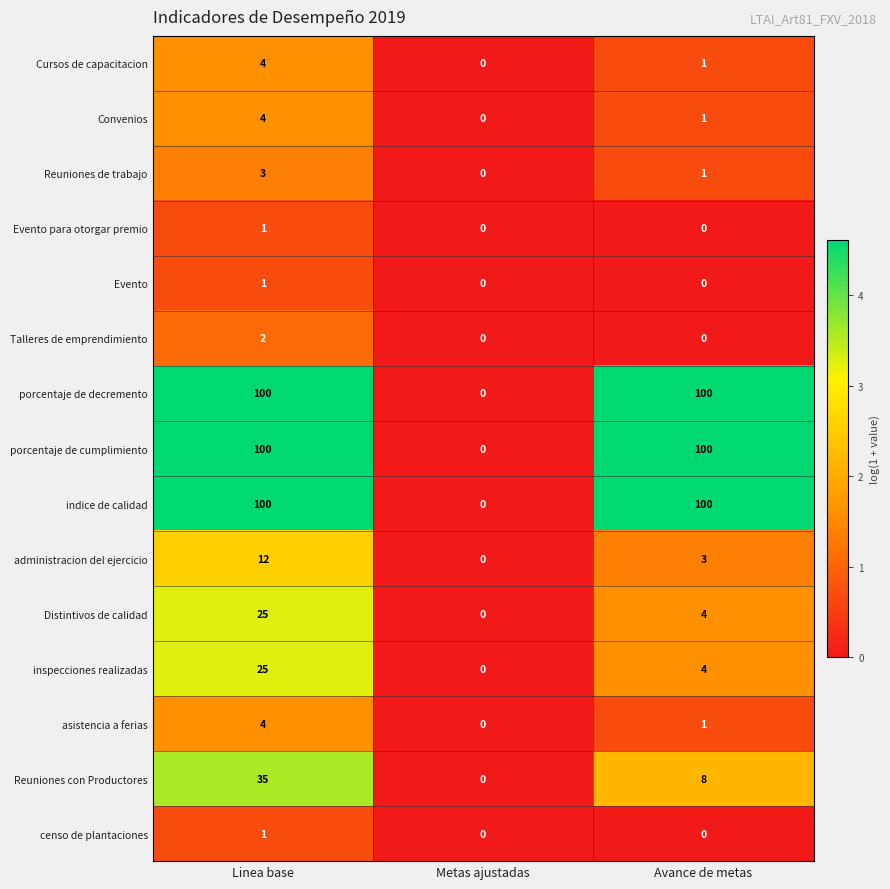

Count the number of categories in the chart.

3